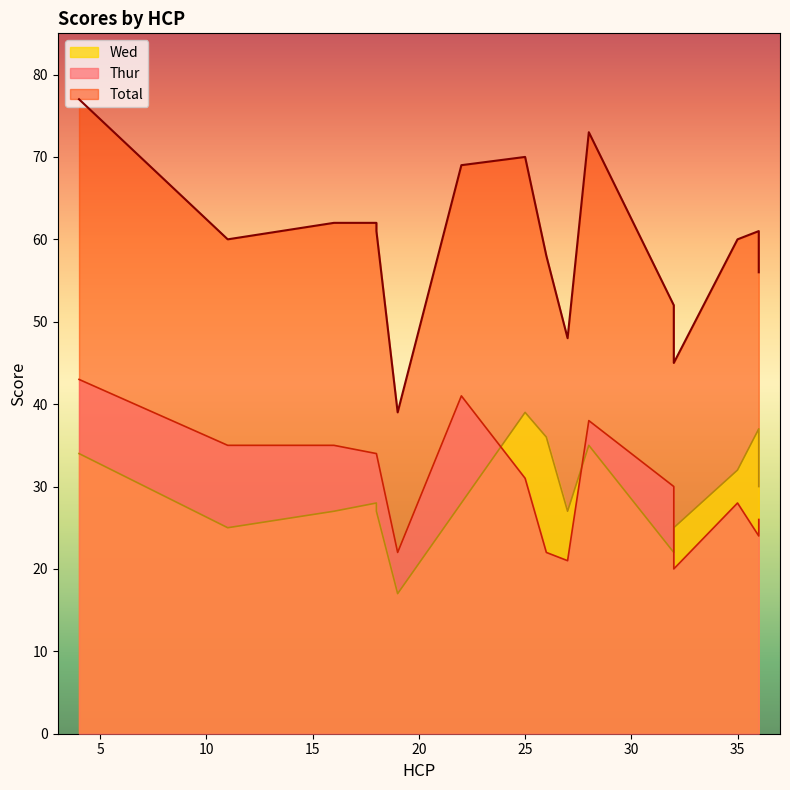

At which category is the sum across all series the highest?

4